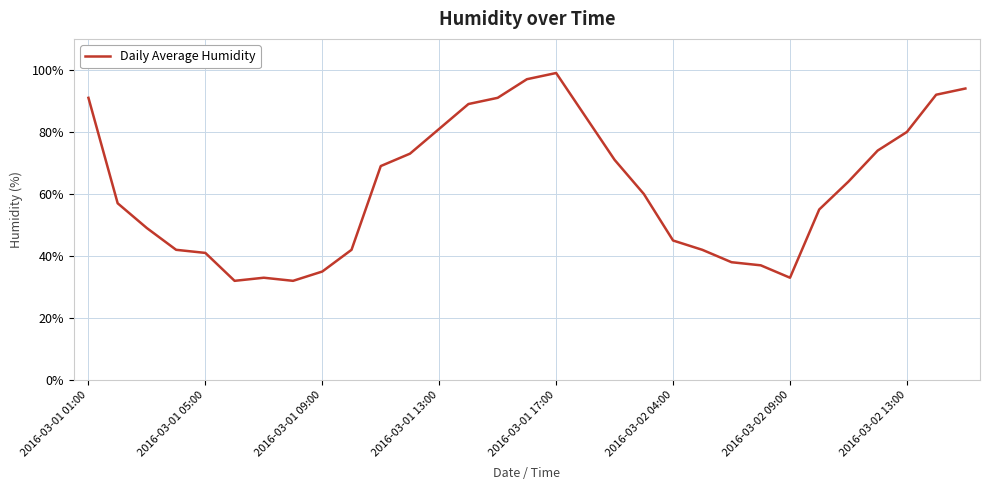

What is the greatest value displayed?

99